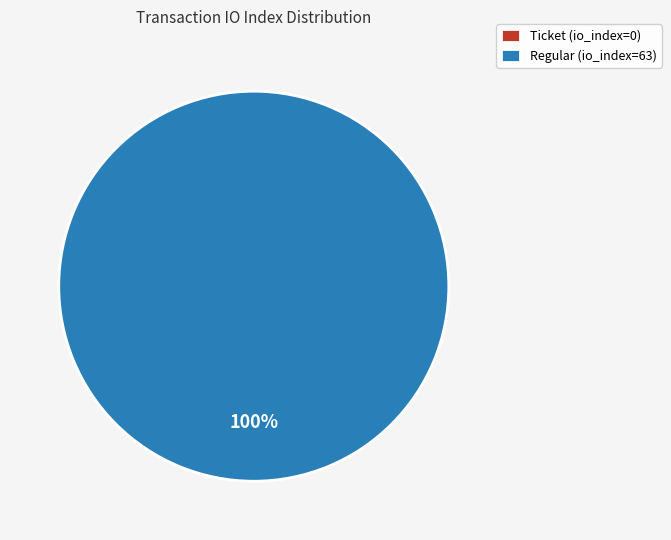

What is the change in value from Ticket (io_index=0) to Regular (io_index=63)?

+63